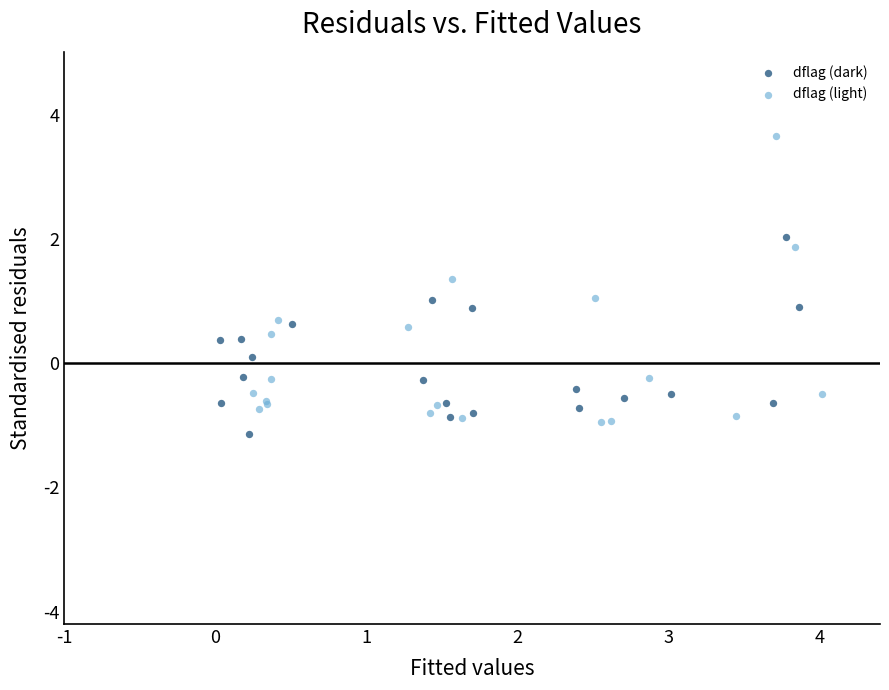

Which series has the largest Y range (max minus min)?

dflag (light)